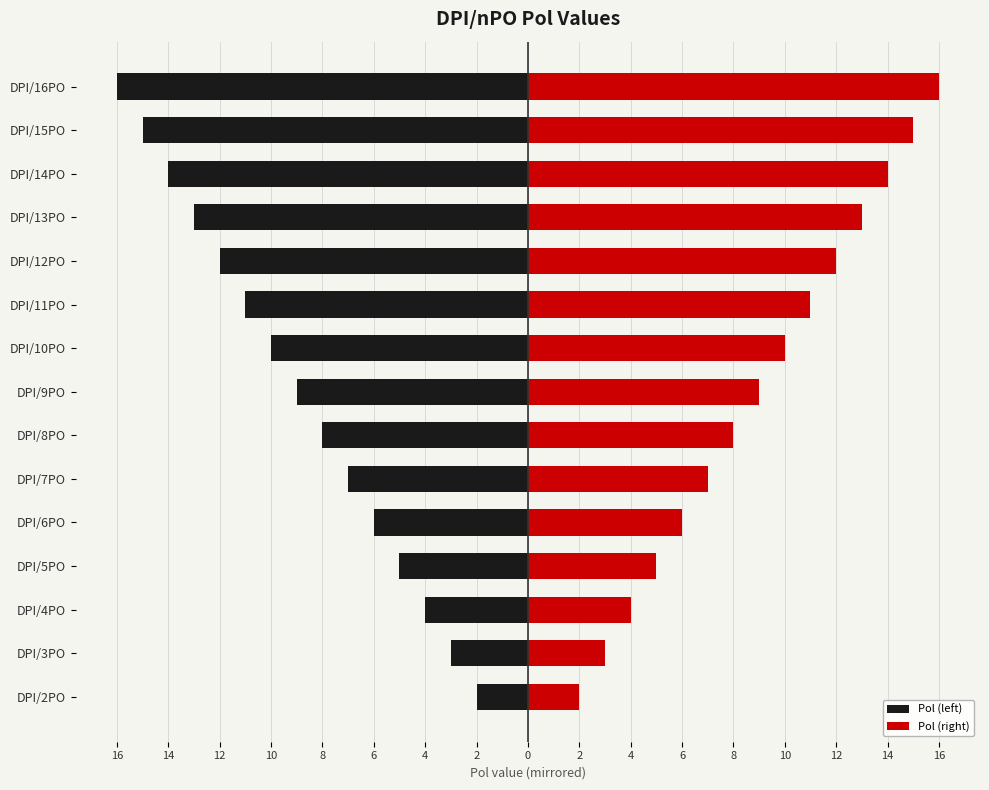

Does the chart contain any negative values?

Yes